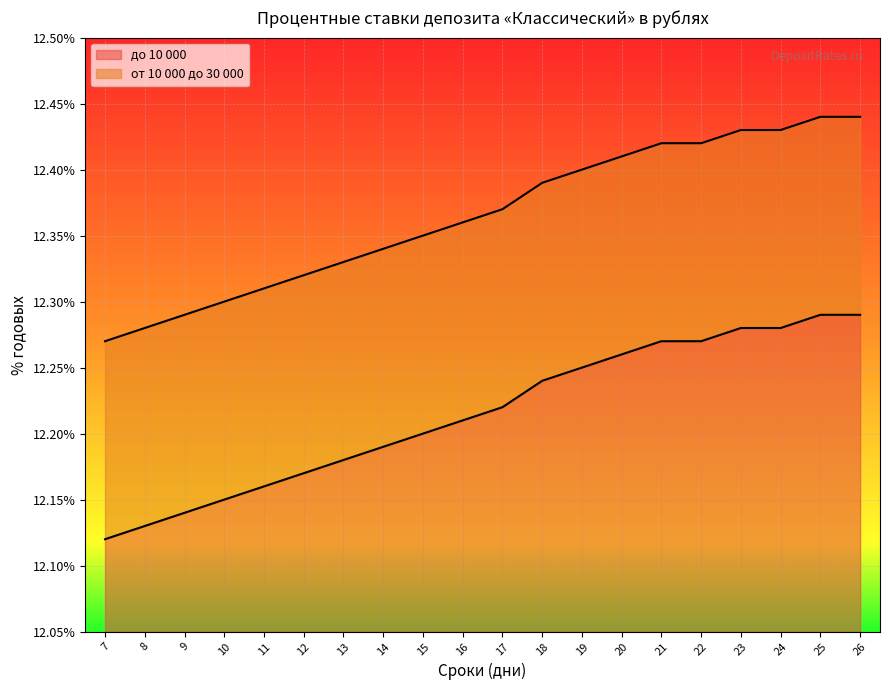

What is the approximate value of до 10 000 at 25?

12.3